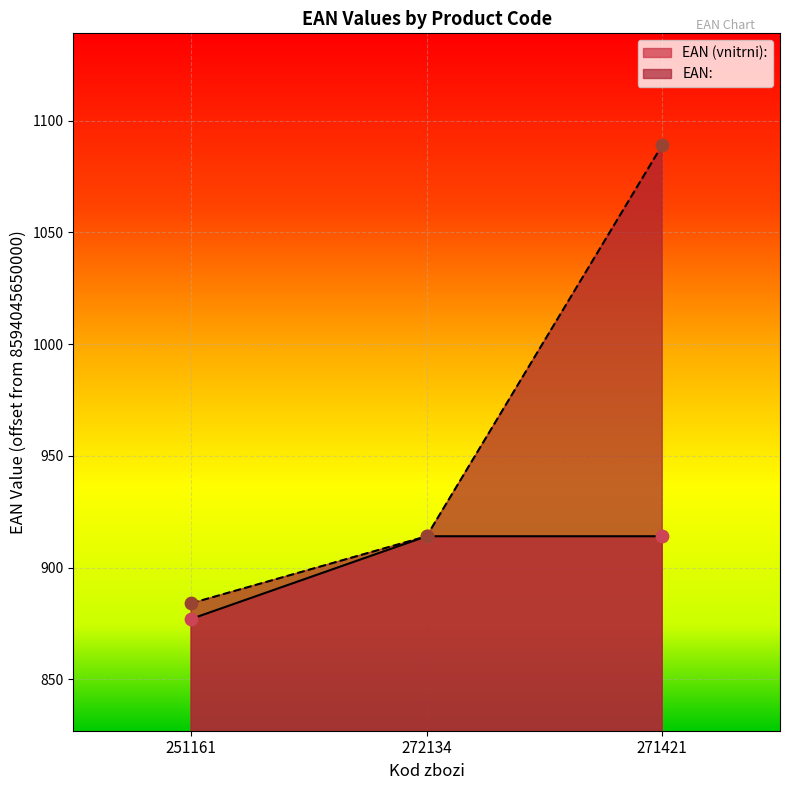

At how many categories does at least one series exceed 1030?

1